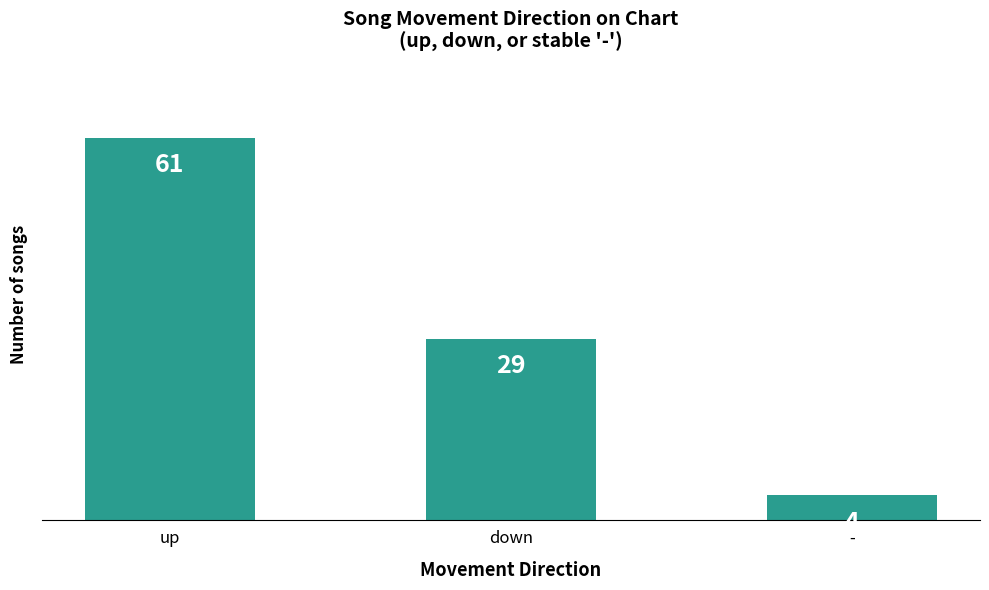

Rank the categories by value from lowest to highest.

-, down, up